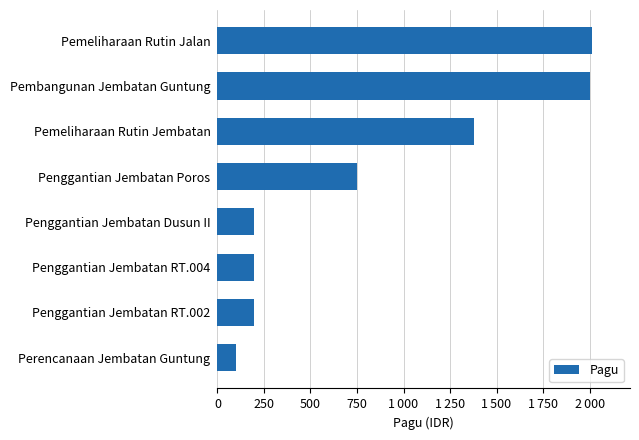

Are the bars horizontal?

Yes